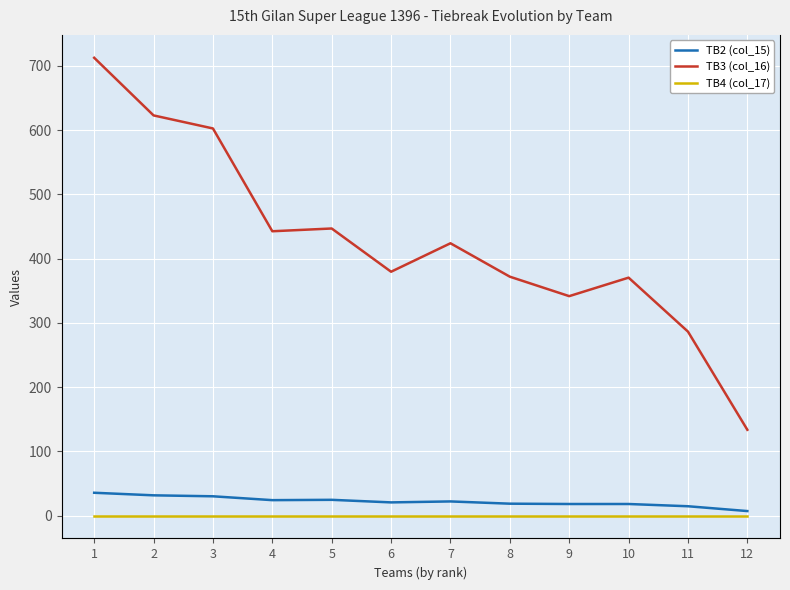

True or false: TB4 (col_17) has more than 2 points higher than both neighbors.

False